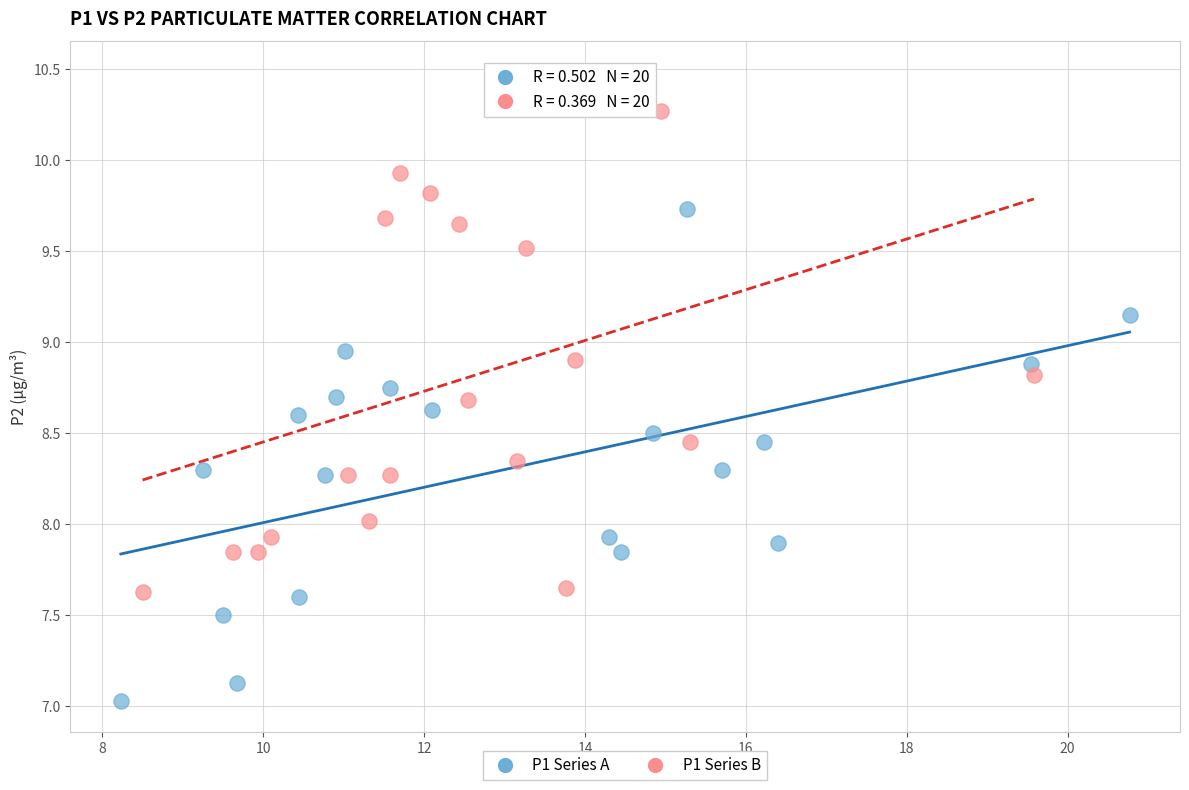

Which series reaches the maximum Y coordinate?

P1 Series B